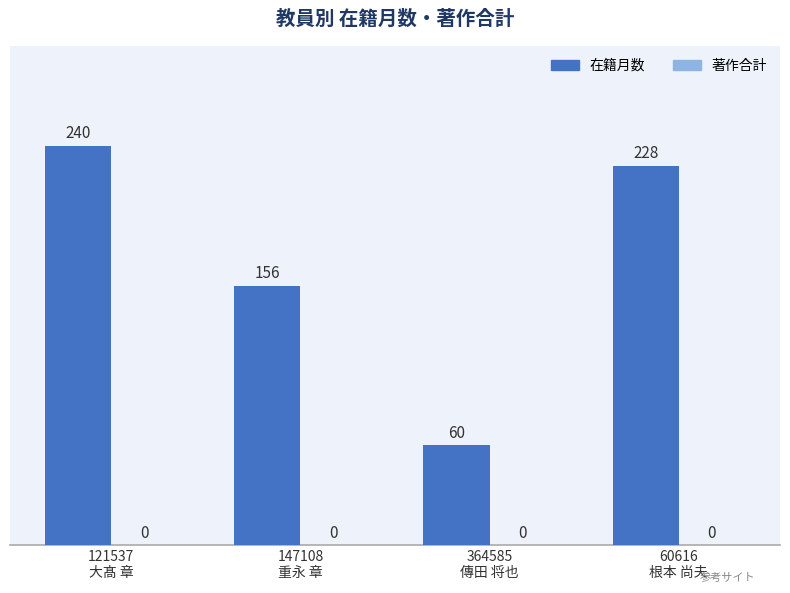

Reading left to right, transcribe all the data shown in this chart.

240	156	60	228